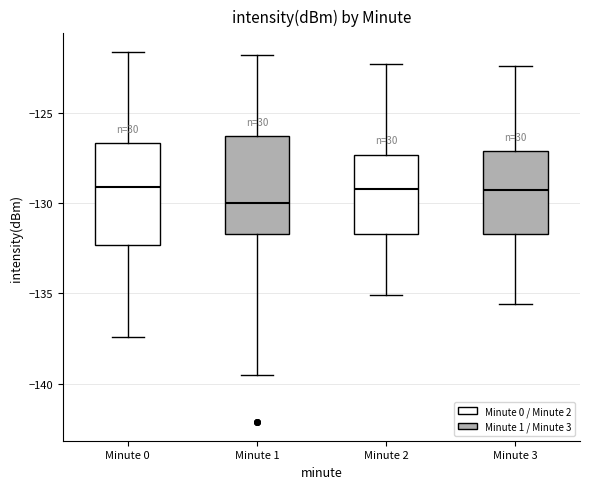

Where is the lower edge of the box for Minute 3 on the y-axis? The values are not printed on the chart, so give them approximately, as read against the axis.

-131.5